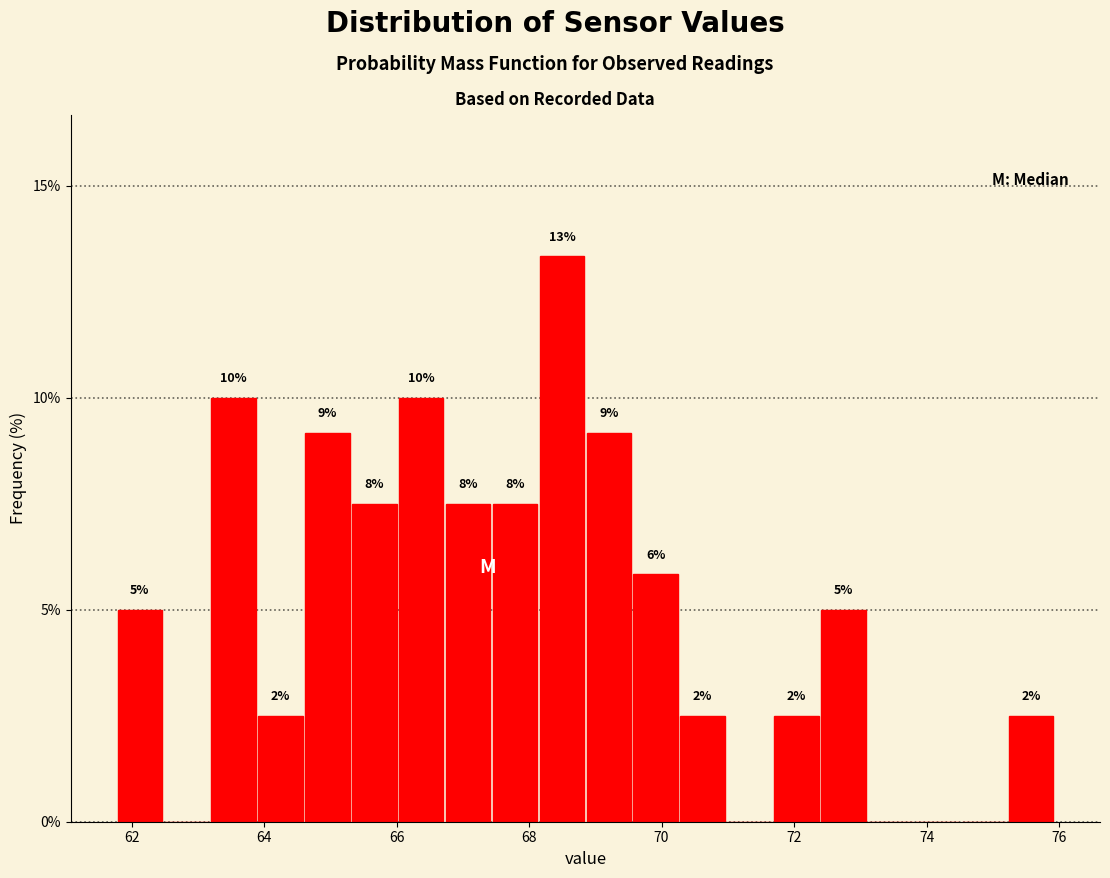

Read against the x-axis, roughly where is the centre of the tallest bar?

68.4